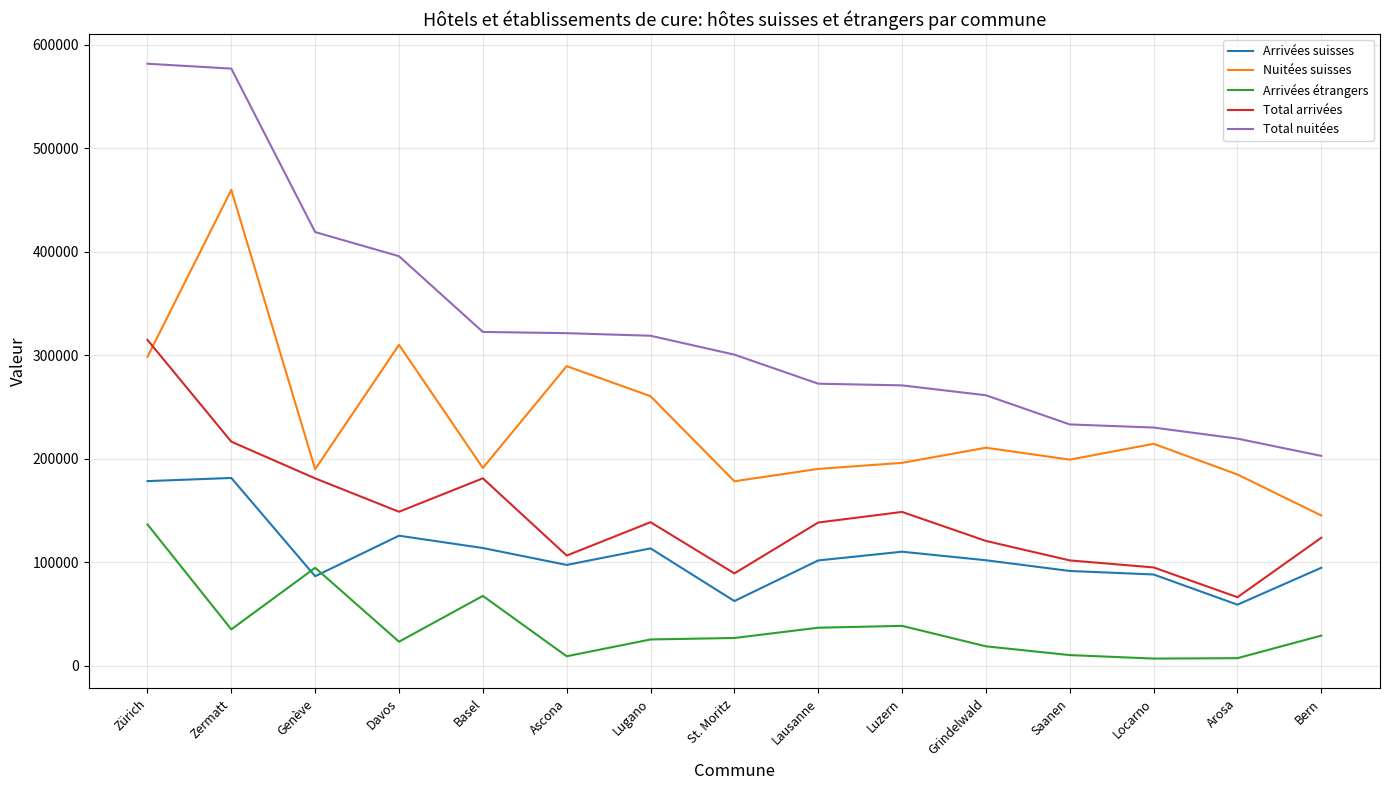

What is the difference between the Nuitées suisses values at Zürich and Lausanne?

108272